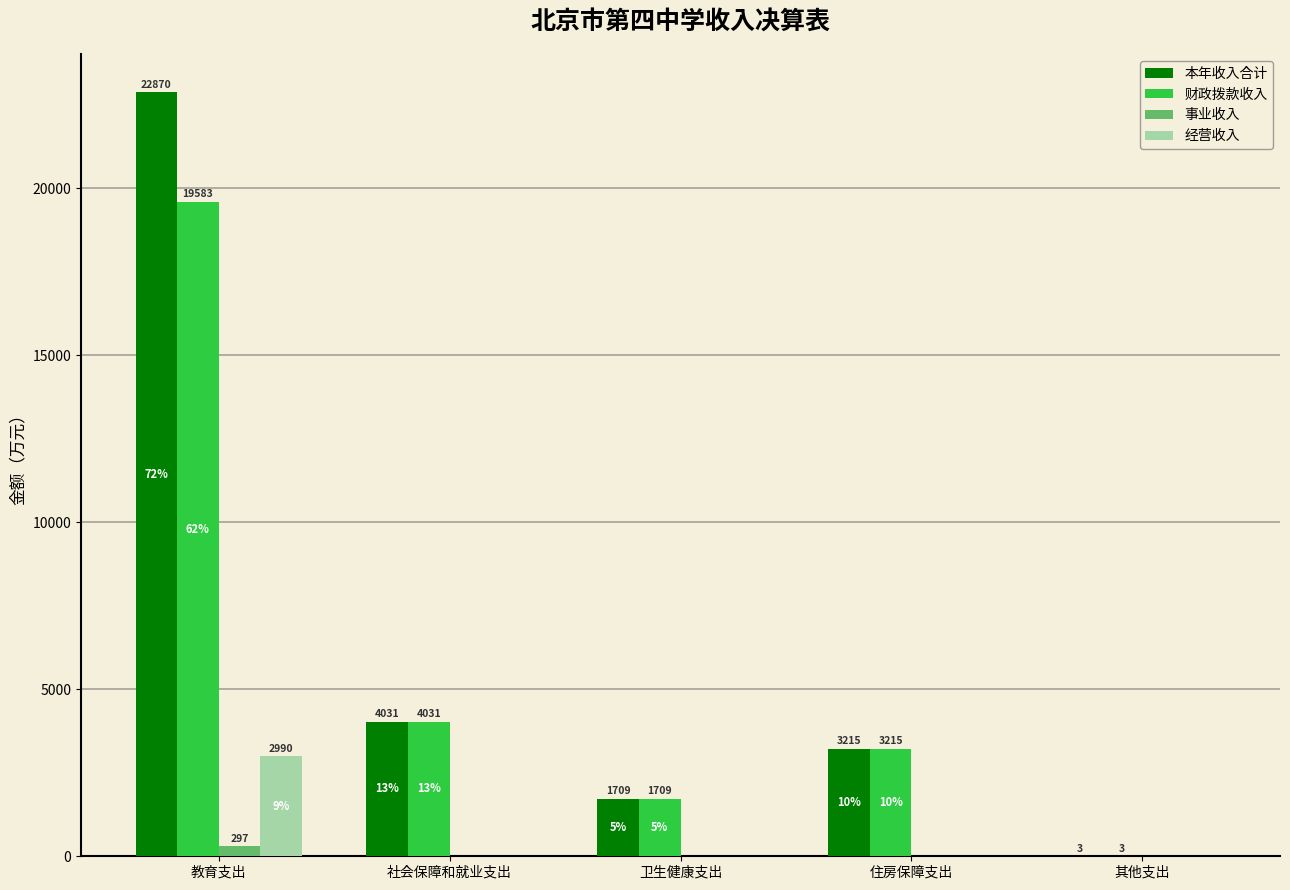

What are all the series names shown in the legend?

本年收入合计, 财政拨款收入, 事业收入, 经营收入